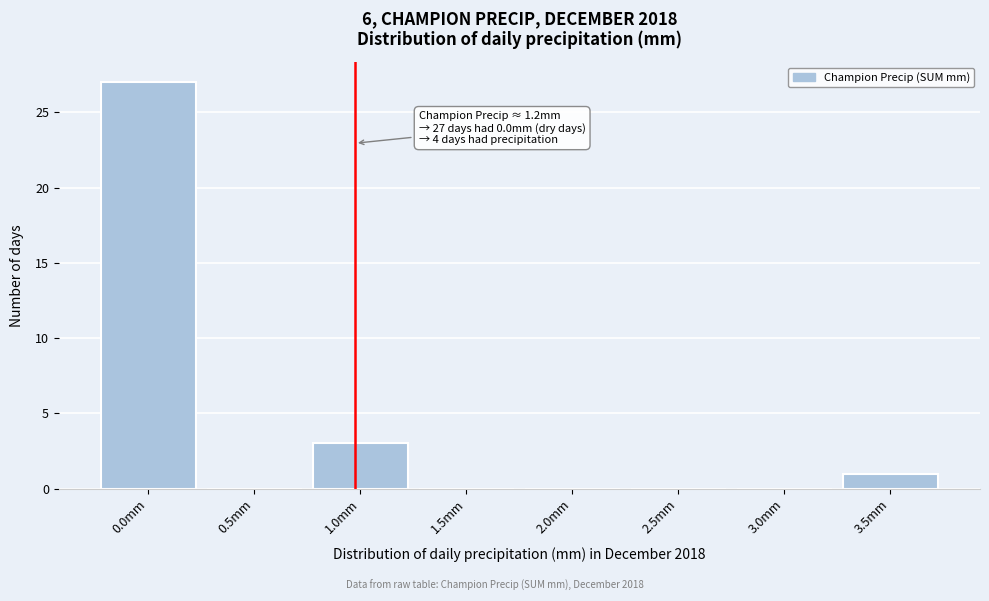

Reading right to left, transcribe all the data shown in this chart.

3.5mm=1	3.0mm=0	2.5mm=0	2.0mm=0	1.5mm=0	1.0mm=3	0.5mm=0	0.0mm=27